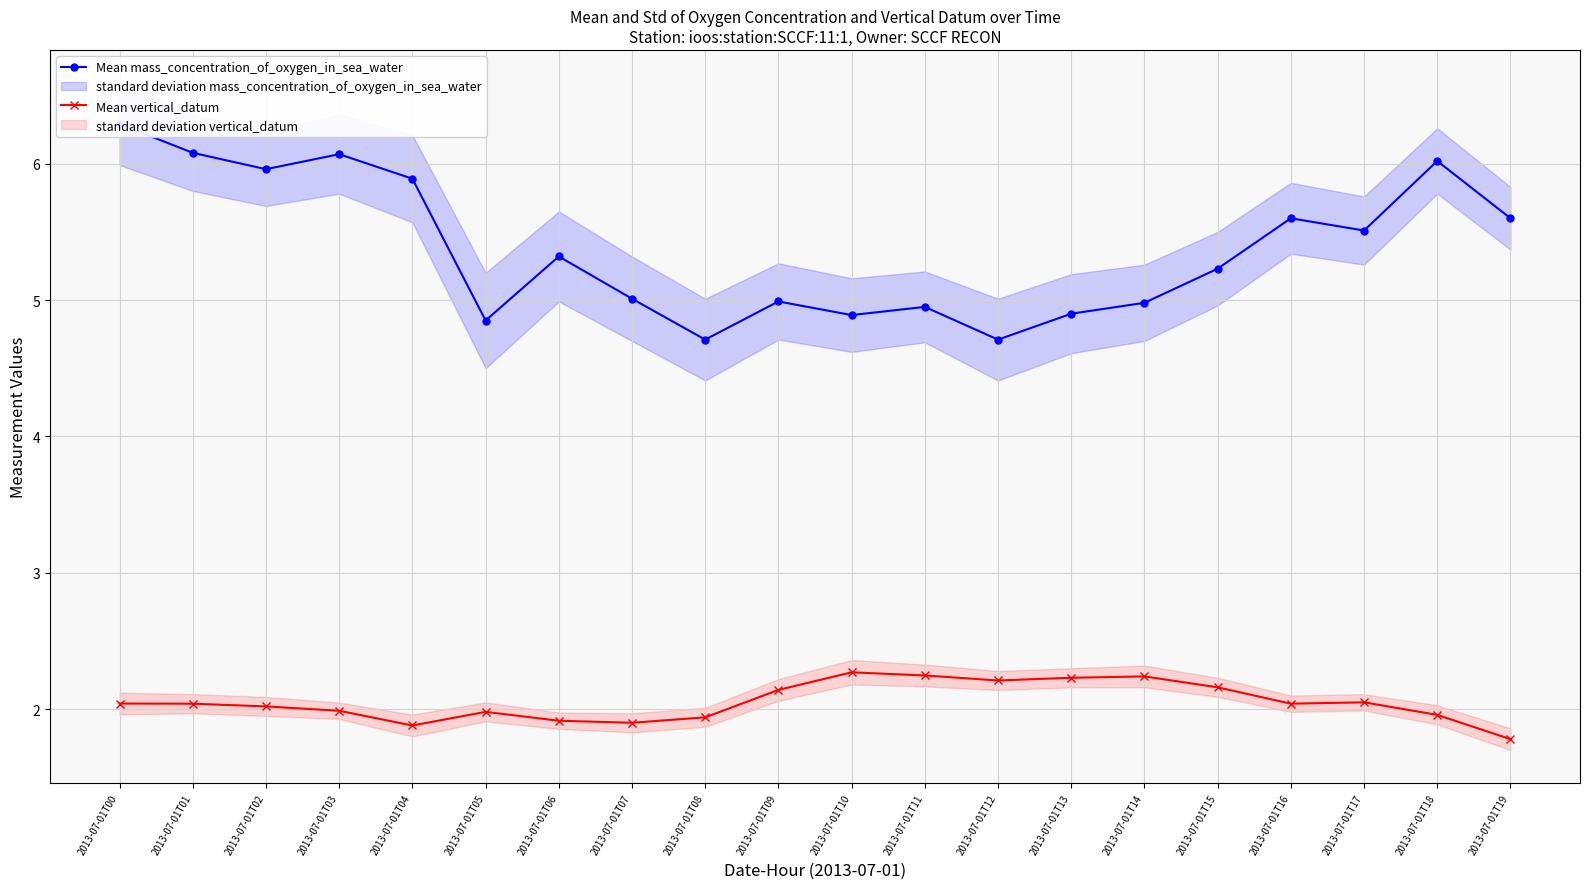

How many lines are shown in the chart?

2